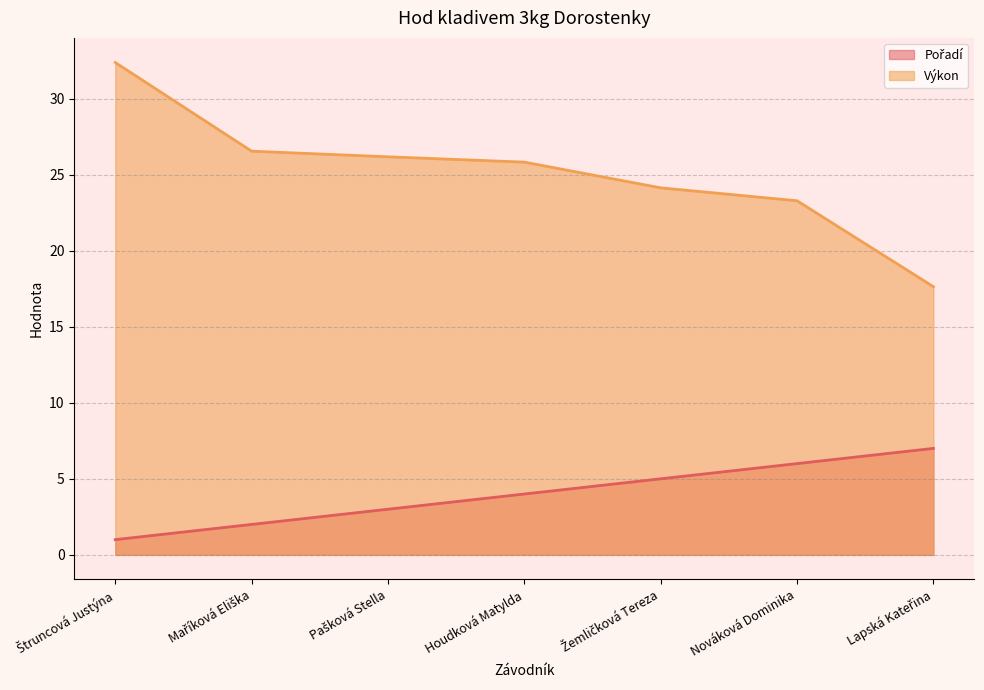

The Pořadí series shows 3.9 at Nováková Dominika. True or false?

False